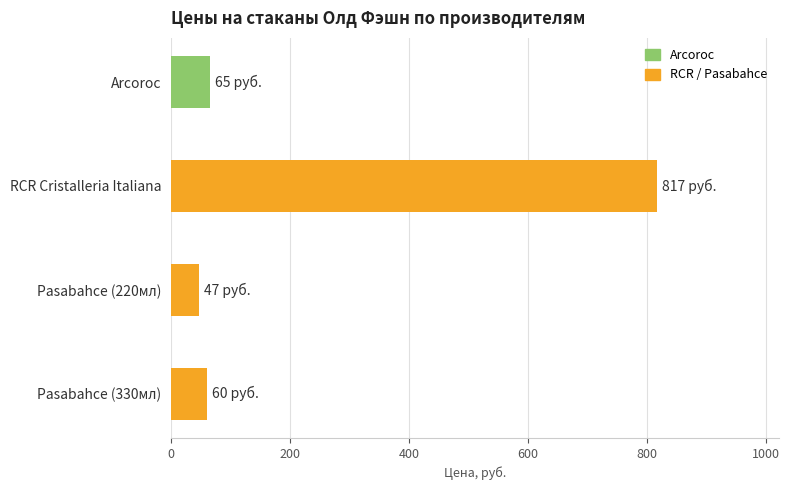

What is the label of the 2nd bar from the bottom?

Pasabahce (220мл)